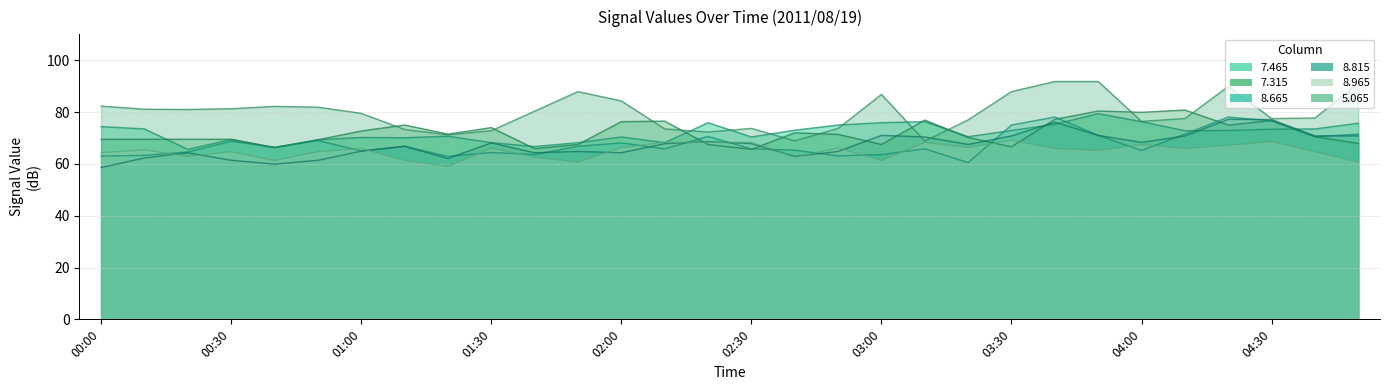

What is the label of the 7th point from the right?

03:50